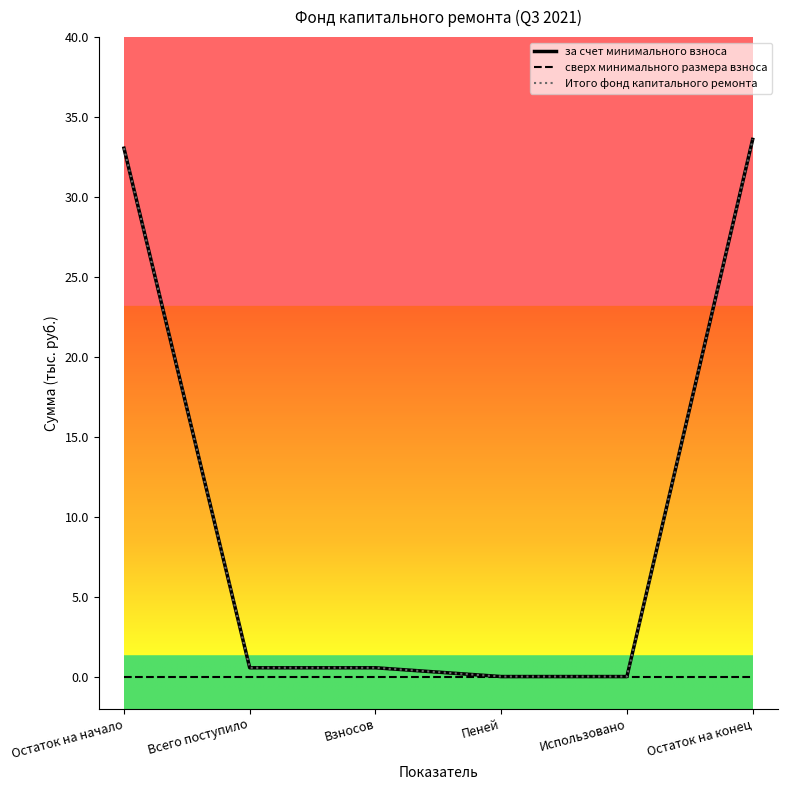

The value of Итого фонд капитального ремонта at Всего поступило is 0.6. True or false?

True